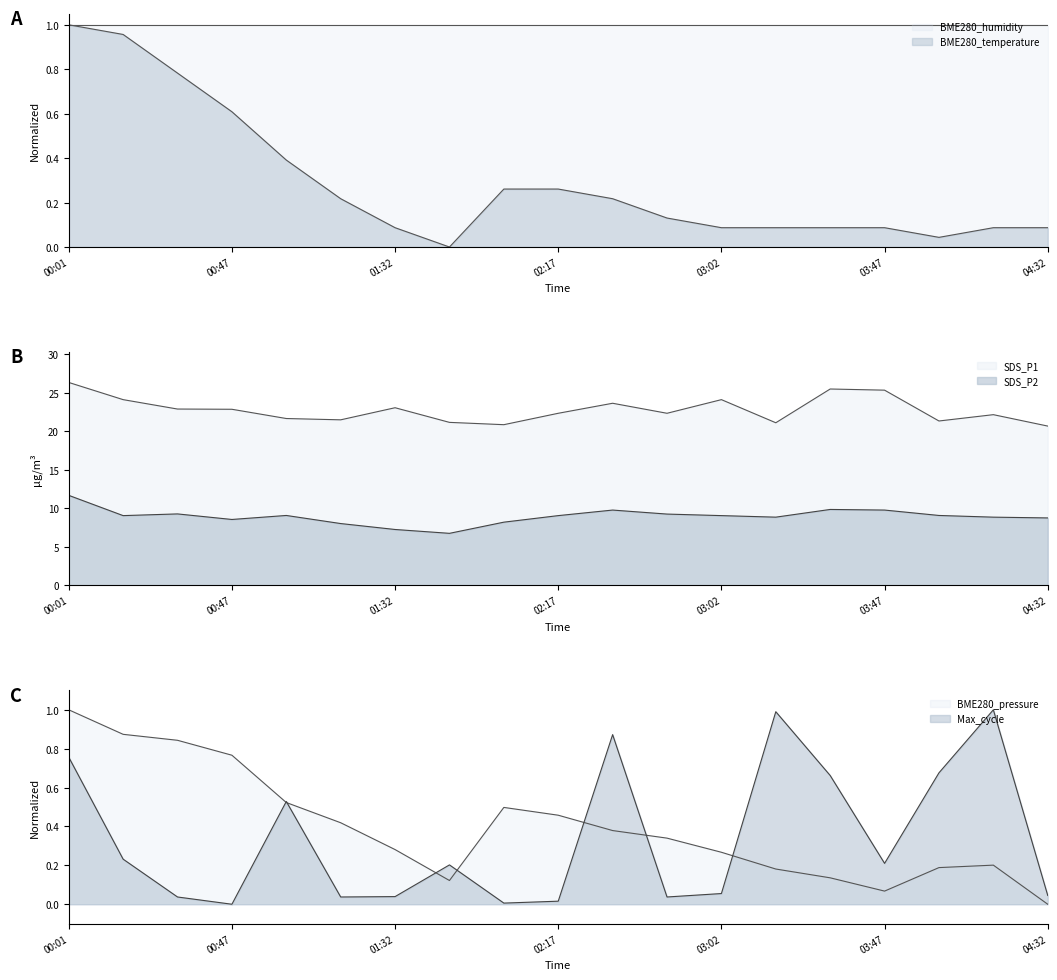

Which series changed the most between 02:02 and 03:17?

Max_cycle